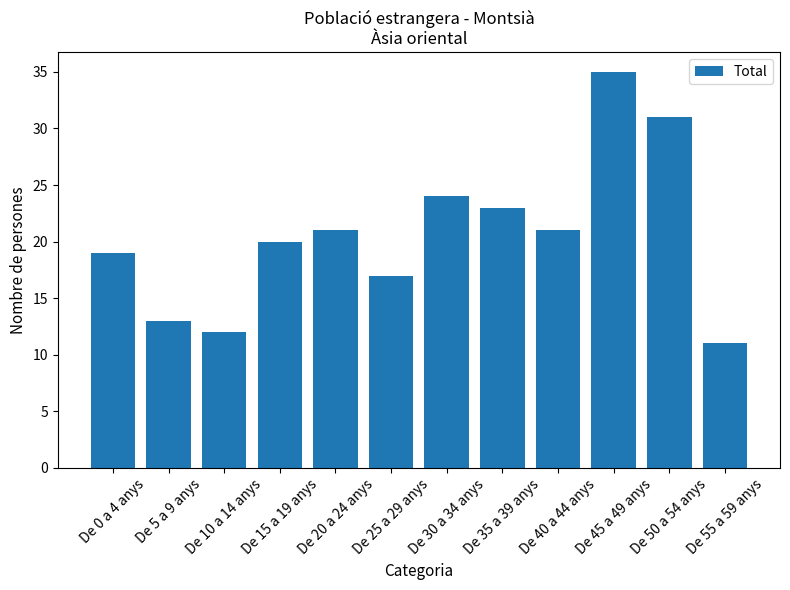

What is the change in value from De 5 a 9 anys to De 50 a 54 anys?

+18